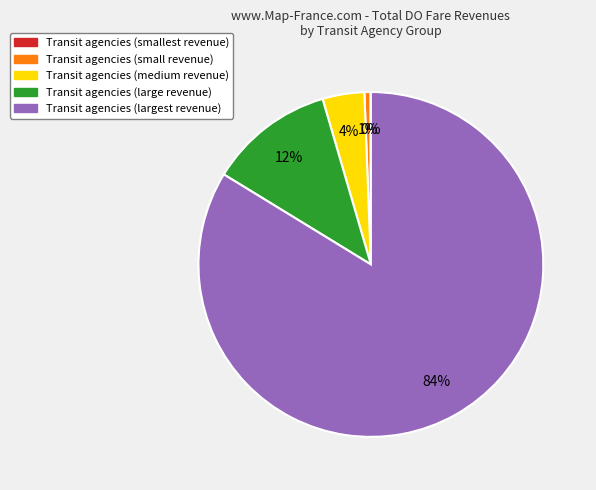

To the nearest percent, what is the average slice percentage?

20%